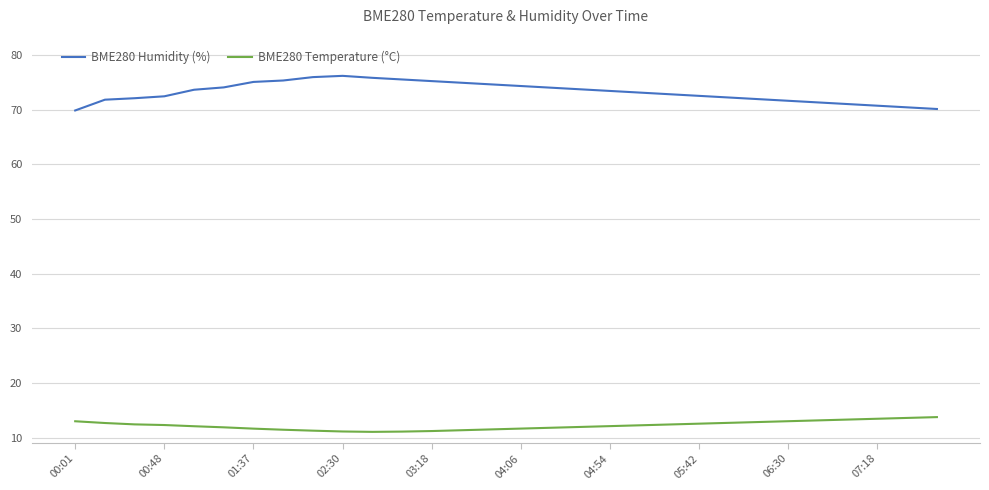

Which series has the largest total across all categories?

BME280 Humidity (%)